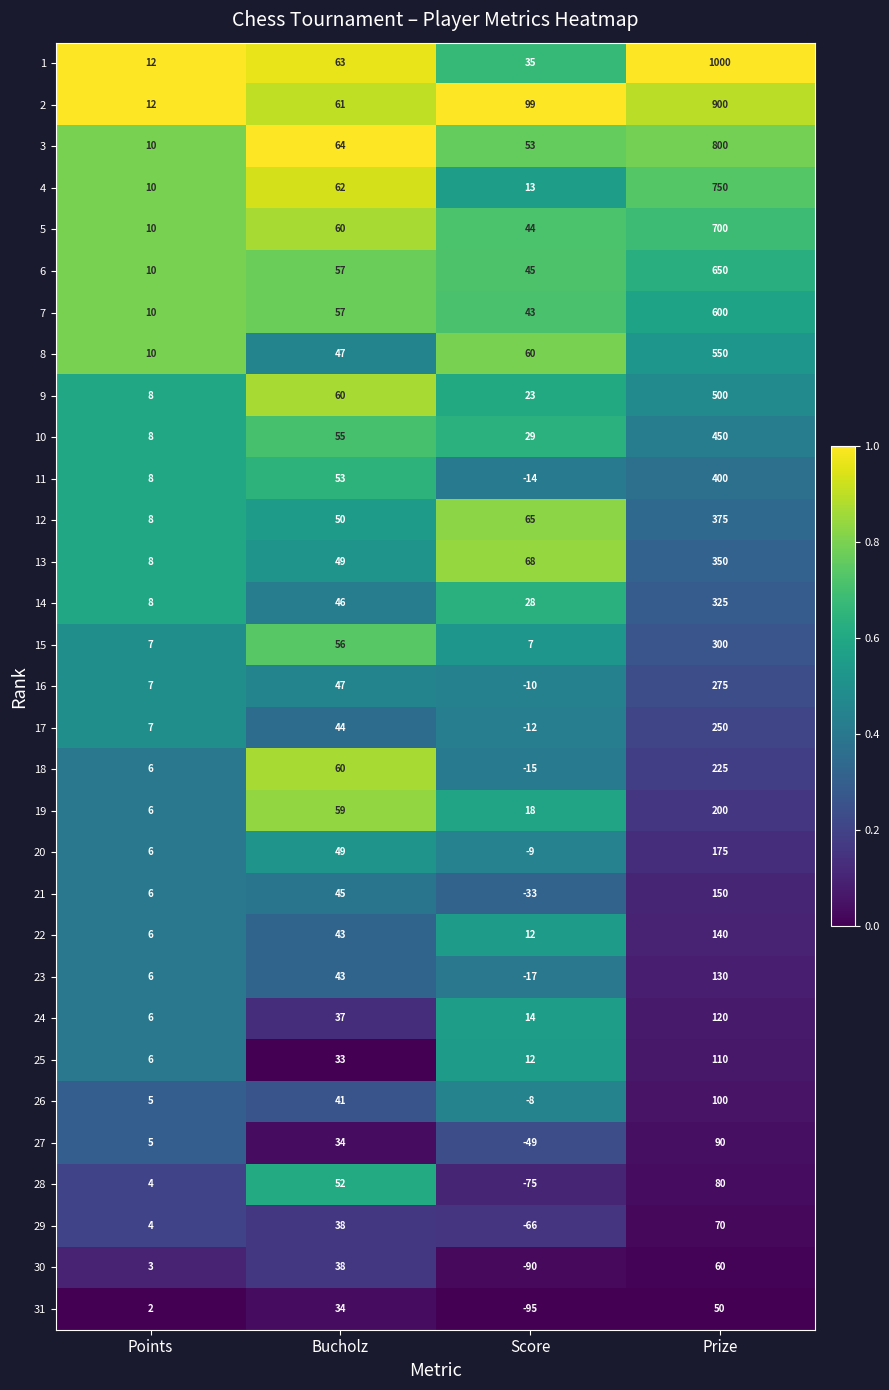

Where is 31 nearest to the value -22?

Points